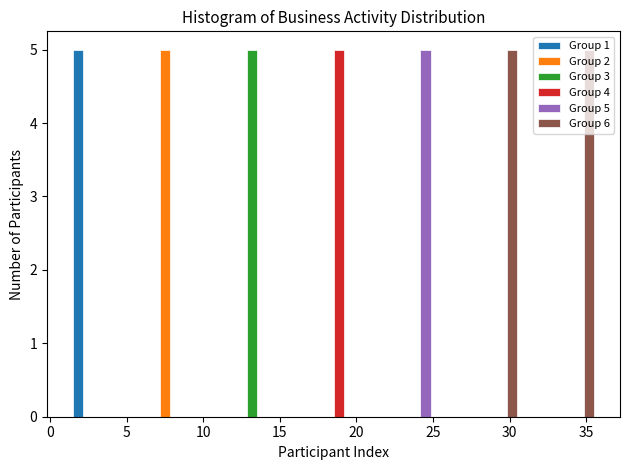

In the Group 5 series, which range on the x-axis has the tallest bar?

21 to 26